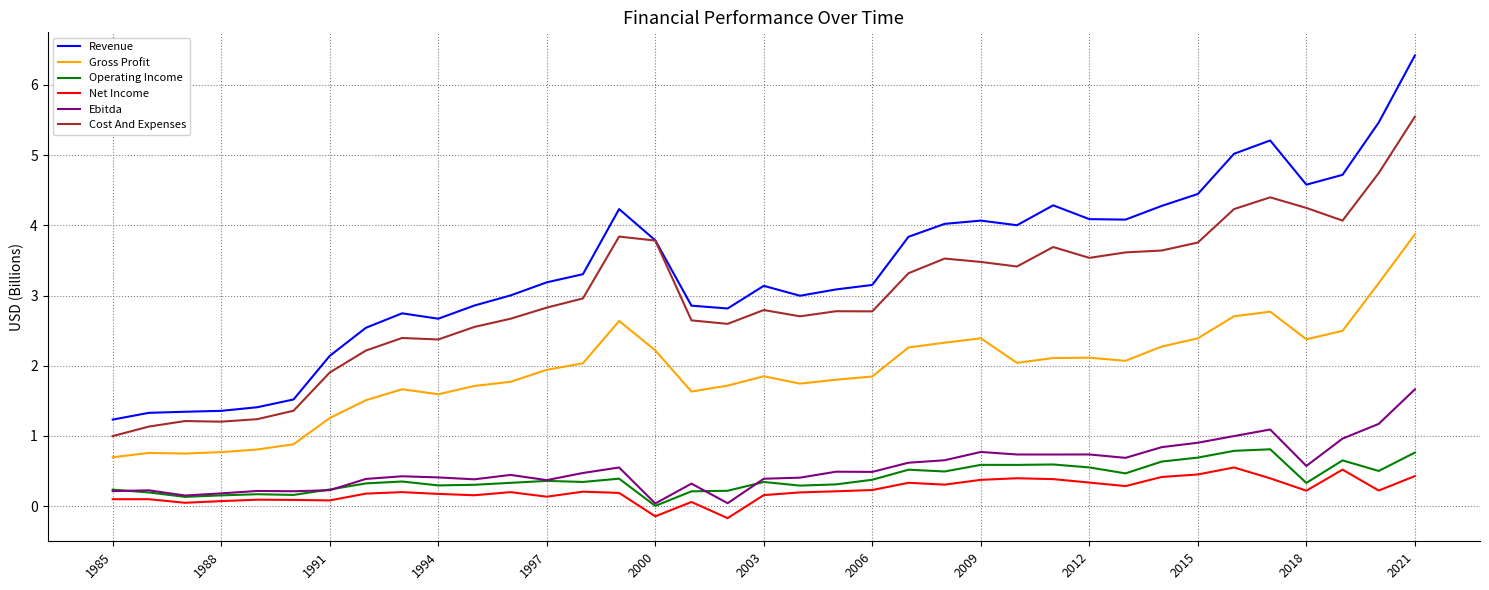

Which series has the widest spread of values?

Revenue